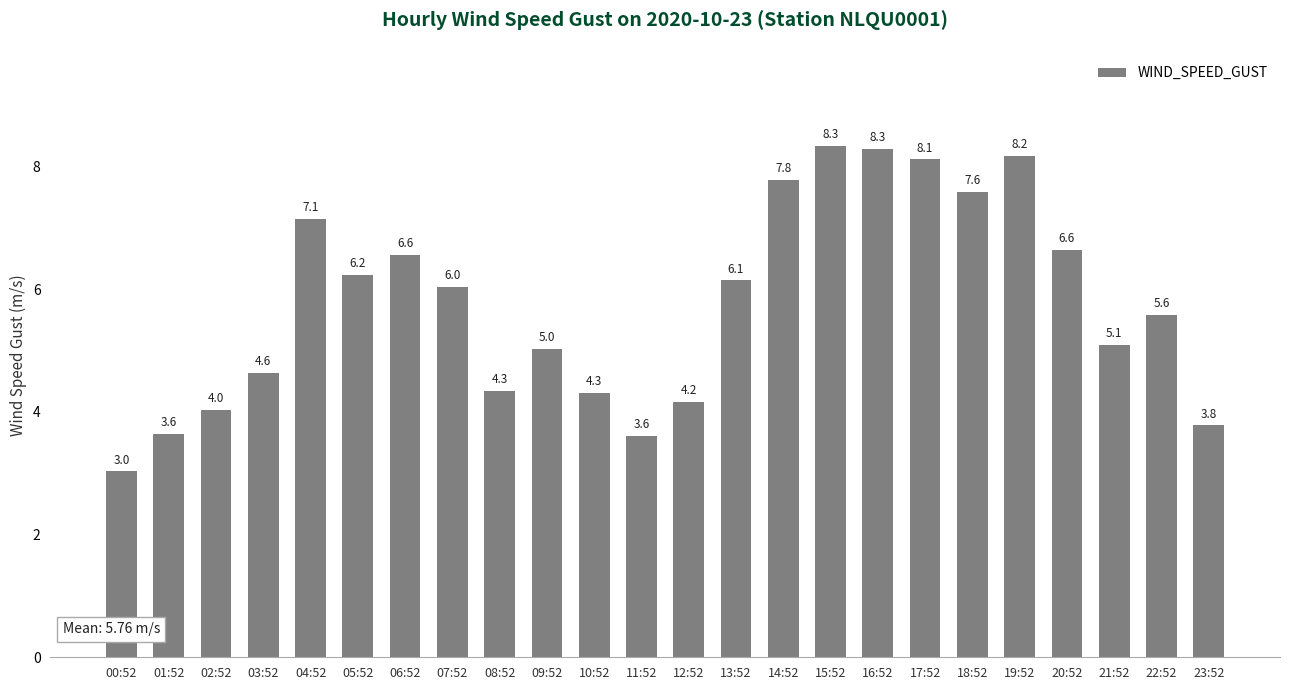

Reading right to left, list all the values displayed in this chart.

3.8	5.6	5.1	6.6	8.2	7.6	8.1	8.3	8.3	7.8	6.1	4.2	3.6	4.3	5.0	4.3	6.0	6.6	6.2	7.1	4.6	4.0	3.6	3.0